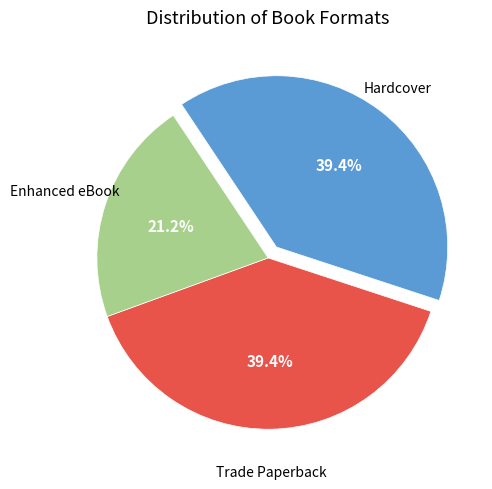

Is there any slice that represents more than half of the pie?

No